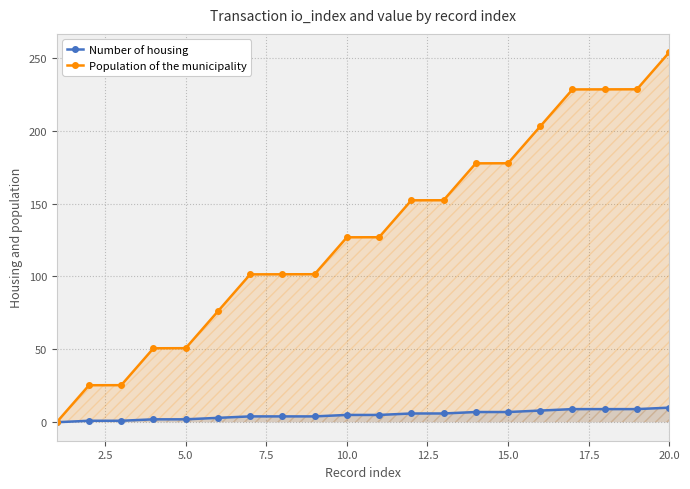

True or false: Population of the municipality has a value of 213.3 at 10.0.

False